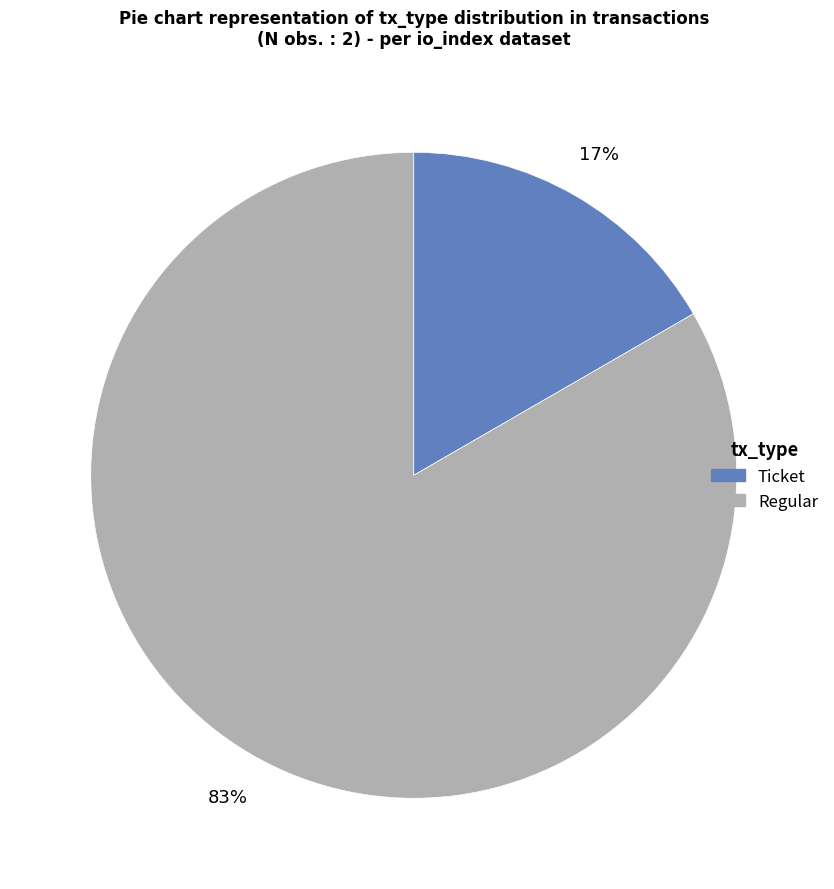

Combined, do Regular and Ticket account for over 50%?

Yes